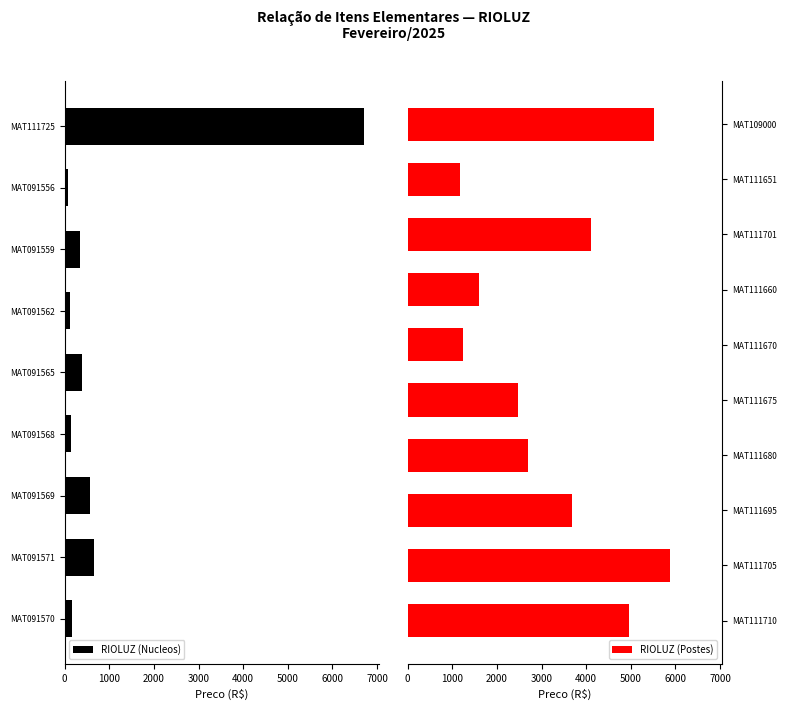

What is the average value?

2237.0